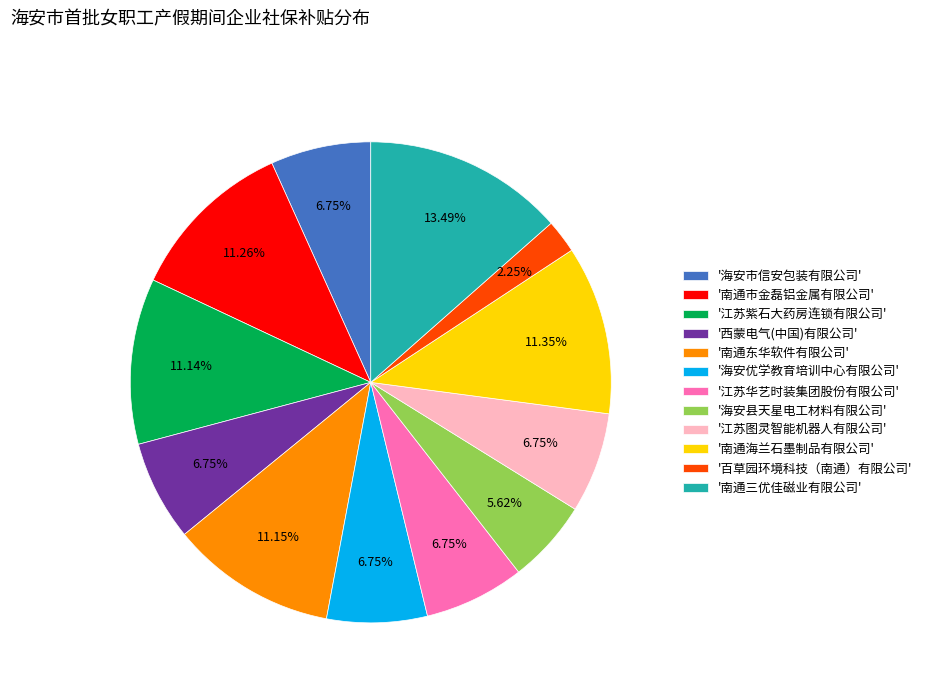

Is there any slice that represents more than half of the pie?

No